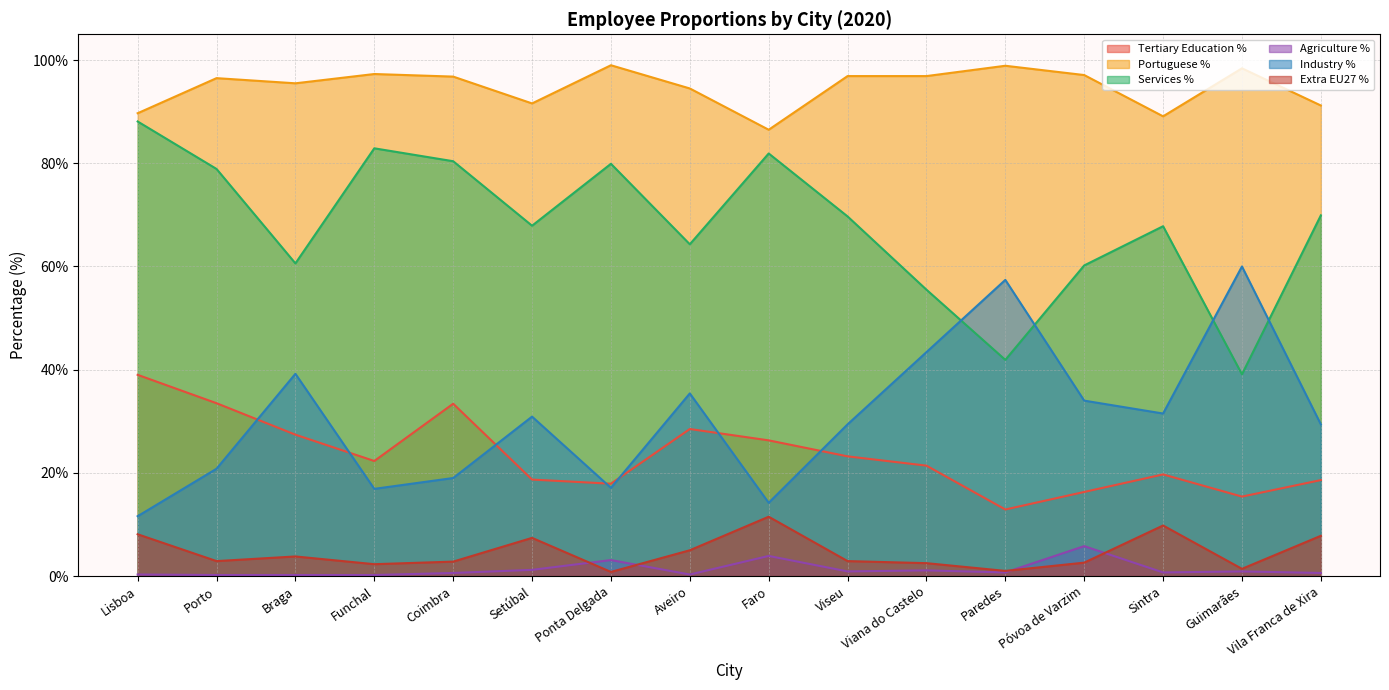

How many interior local valleys does the Extra EU27 % series have?

5